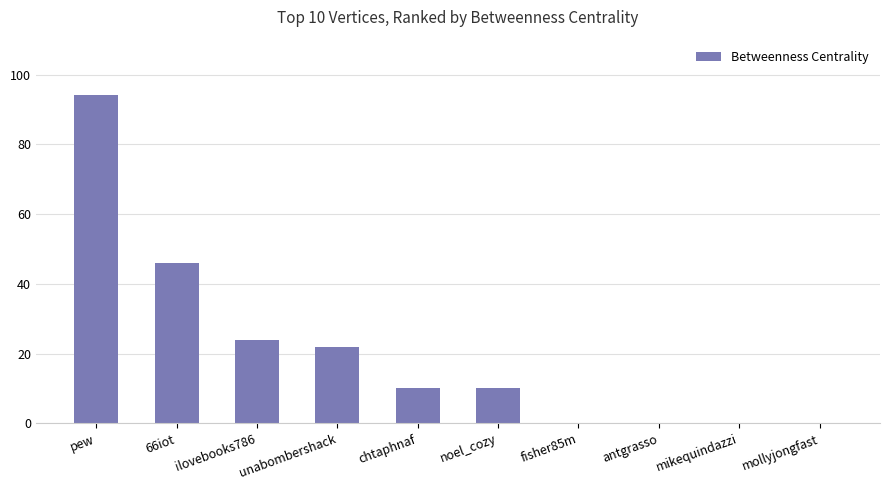

Where is the data nearest to the value 47?

66iot